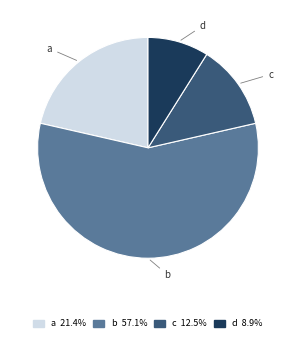

Rank the categories by value from lowest to highest.

d, c, a, b